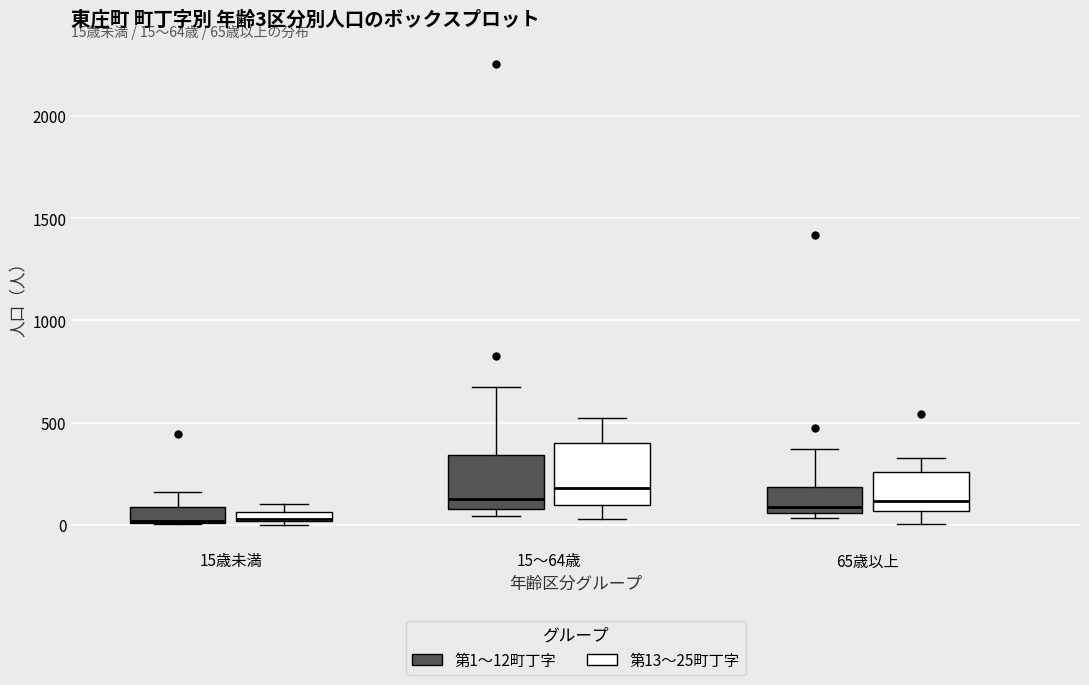

Which box's median line is the highest?

15～64歳 (第13〜25町丁字)